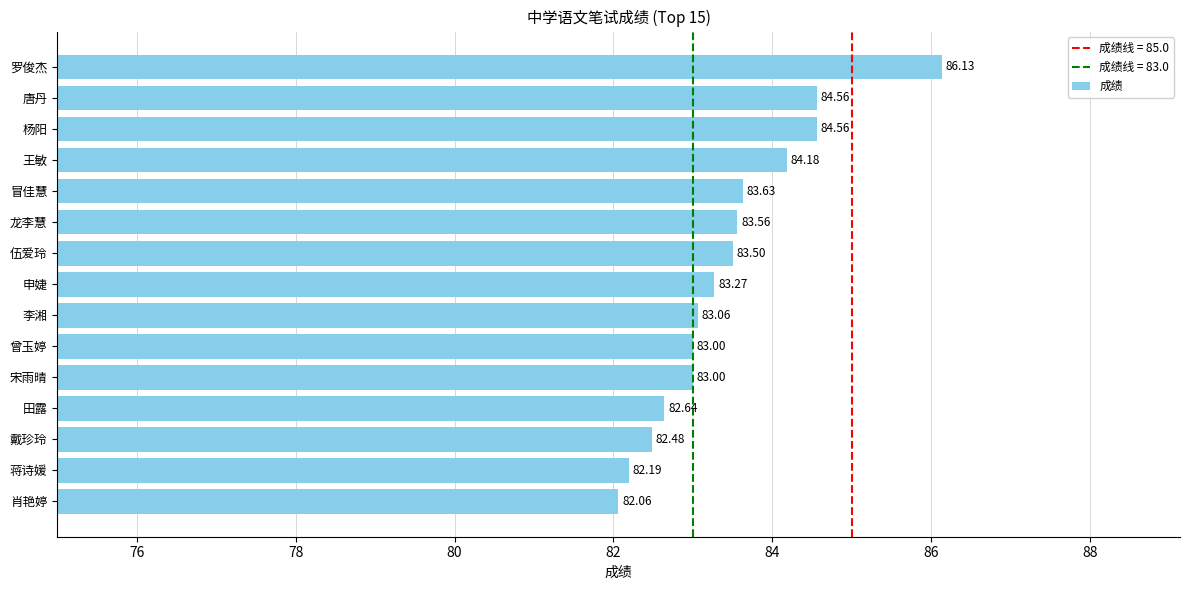

What is the sum of all values?

1251.8